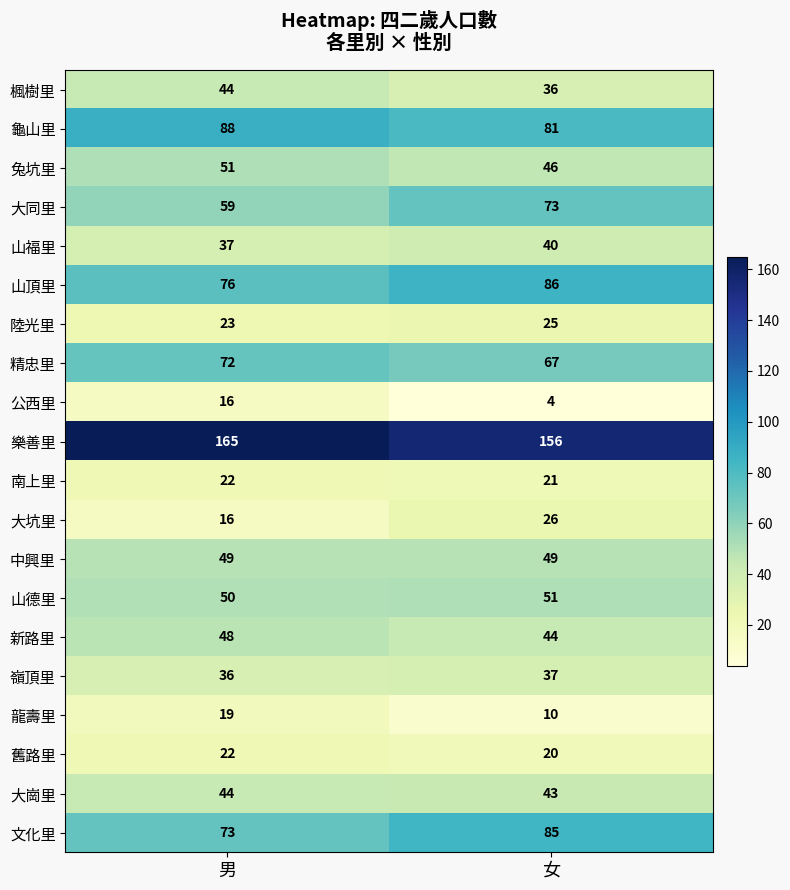

What is the total value across all series at 男?

1010